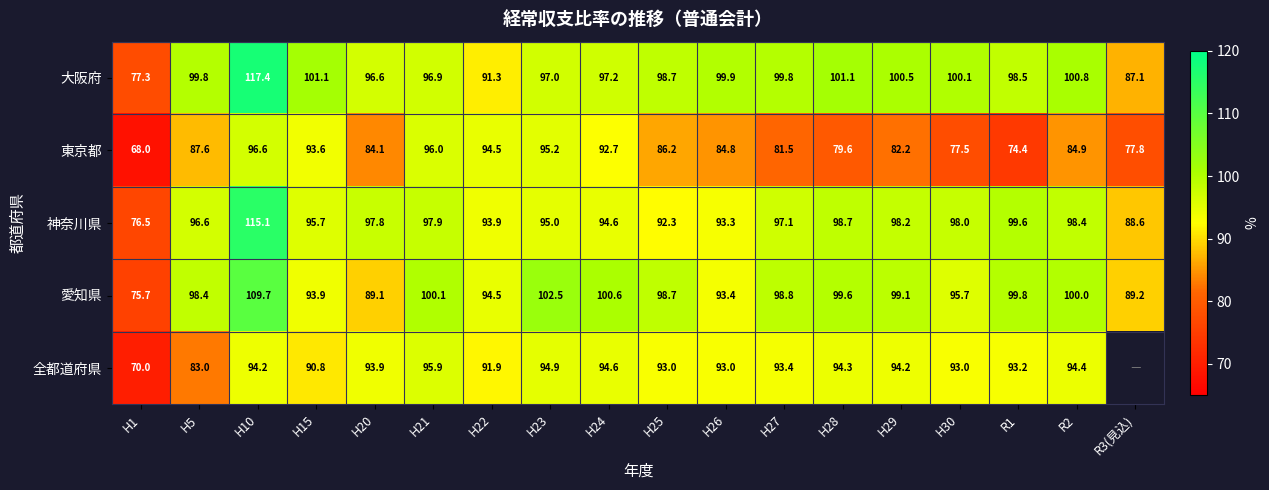

Which category has the lowest value in the 愛知県 series?

H1